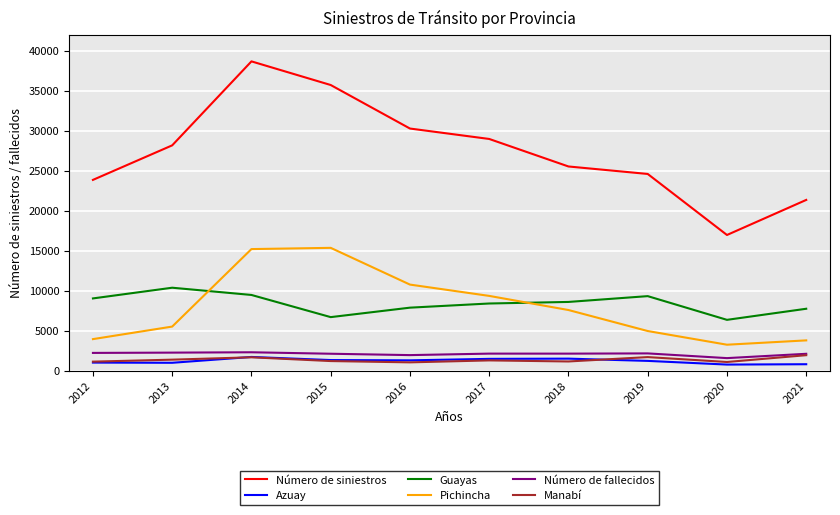

True or false: Número de siniestros has a value of 24595 at 2019.

True